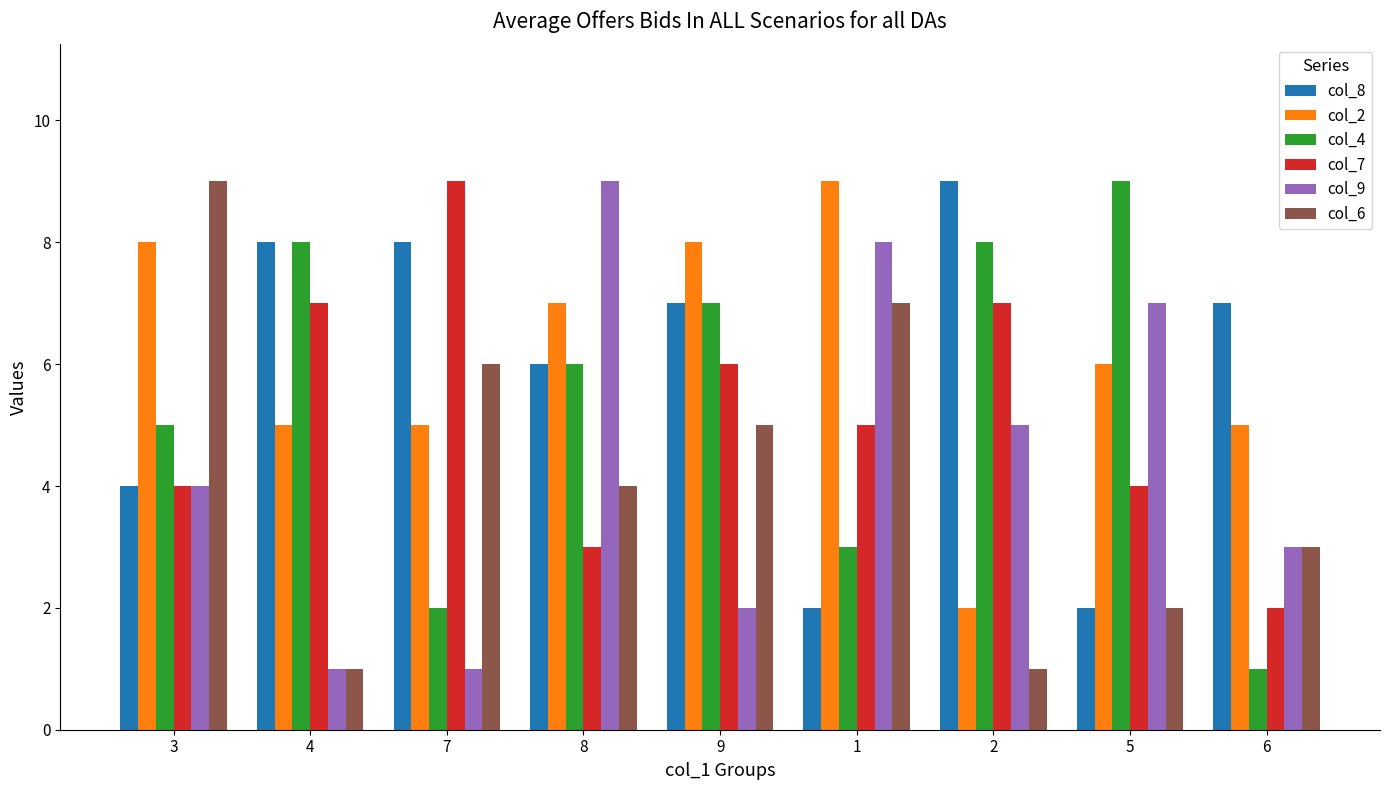

What is the maximum value for col_7?

9